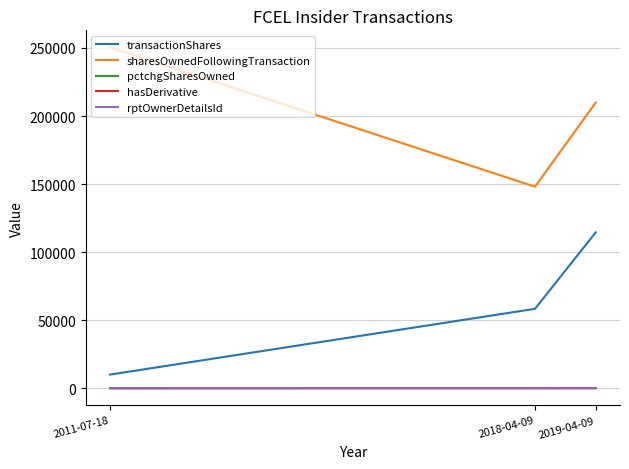

Does the chart display data point markers on the line(s)?

No